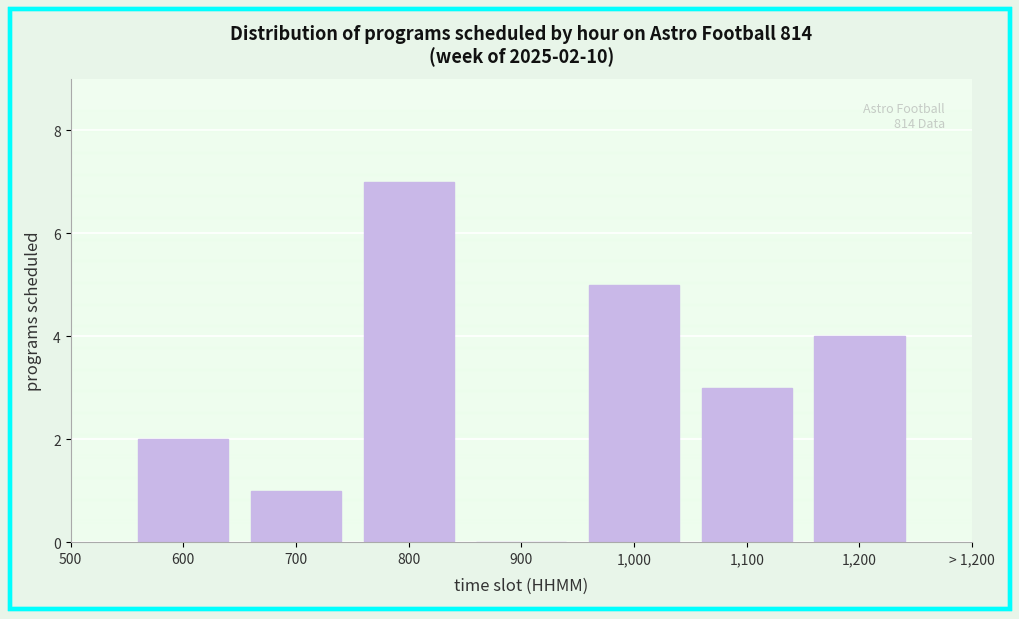

Reading left to right, transcribe all the data shown in this chart.

600=2	700=1	800=7	900=0	1,000=5	1,100=3	1,200=4